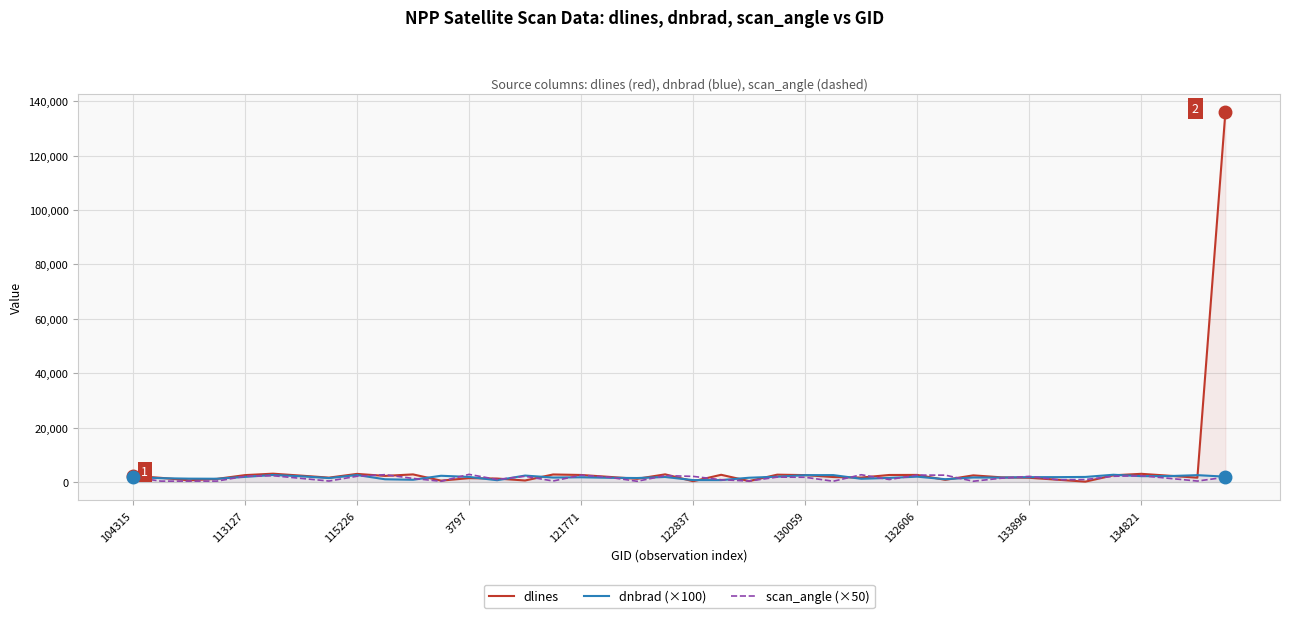

The value of dlines at 104315 is 2242.0. True or false?

True